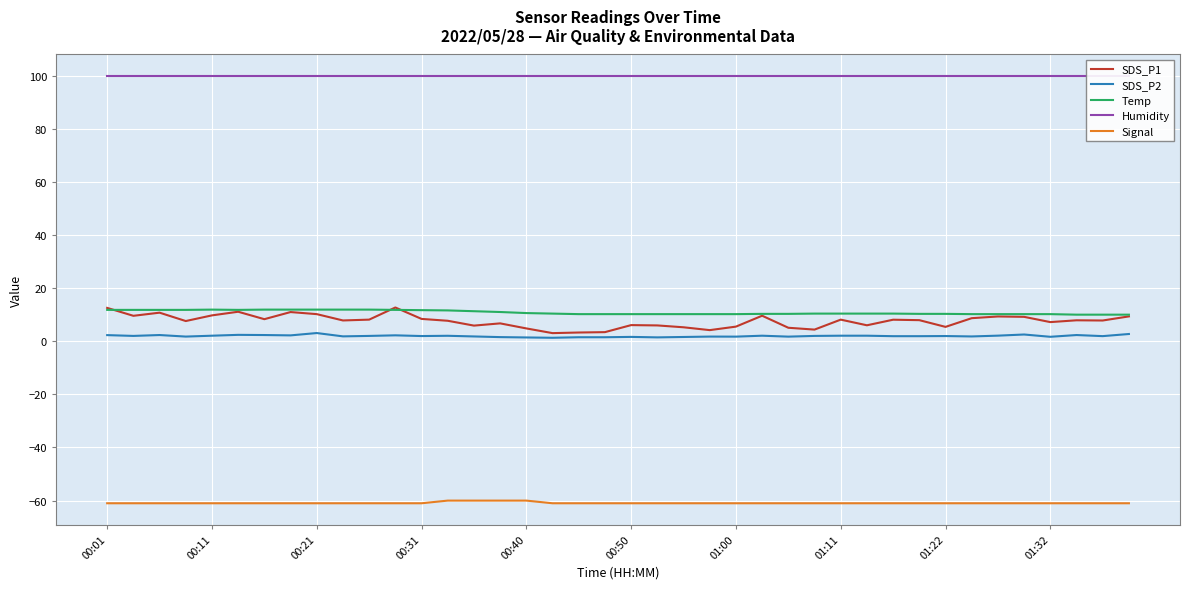

What is the value of the SDS_P1 point at the 8th from the left?

11.0